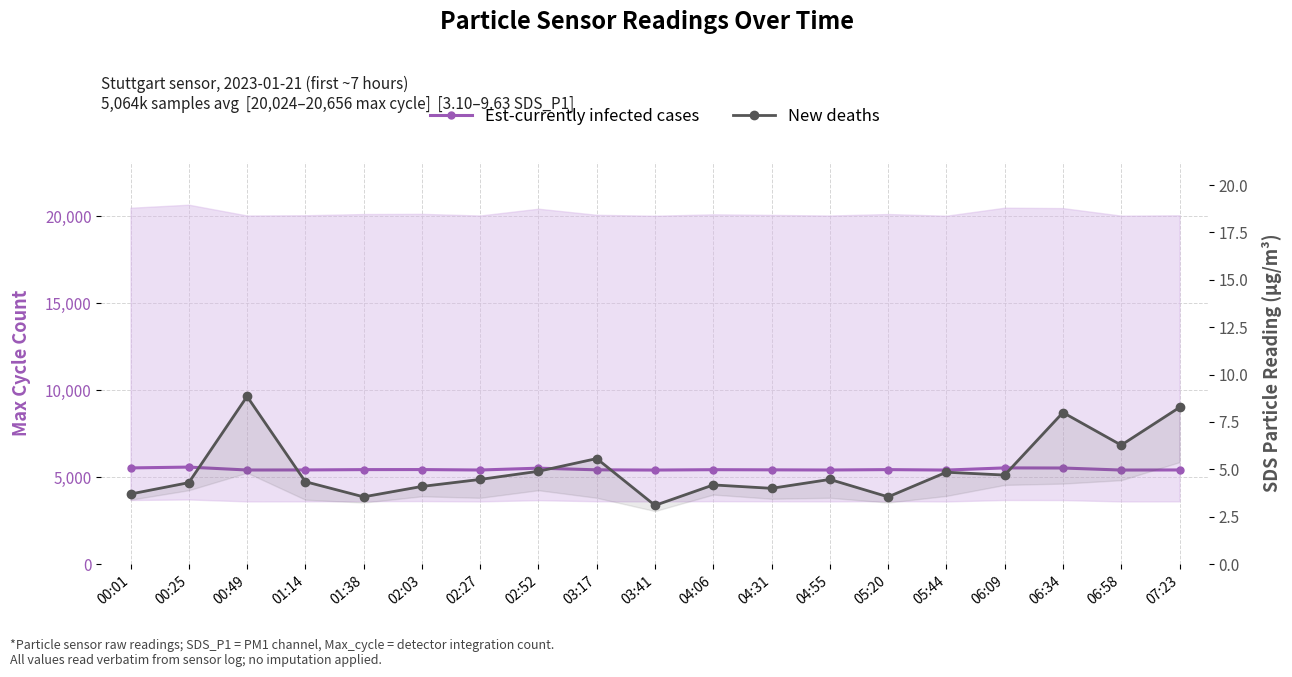

True or false: Est-currently infected cases has a value of 5577.1 at 00:25.

True